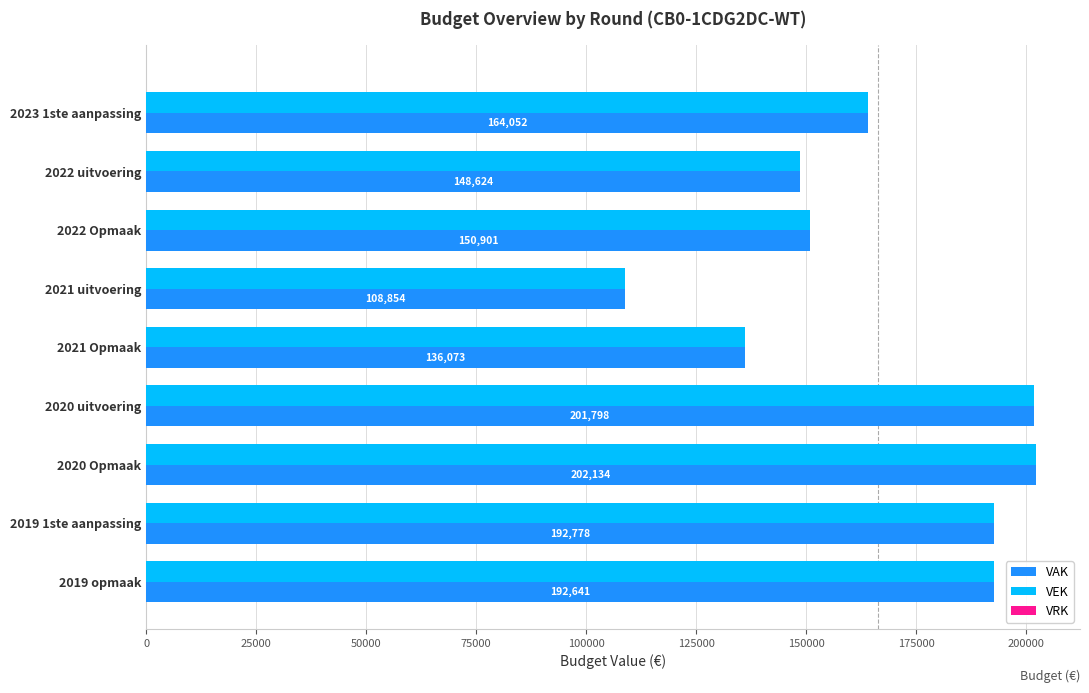

What is the maximum value shown in the chart?

202134